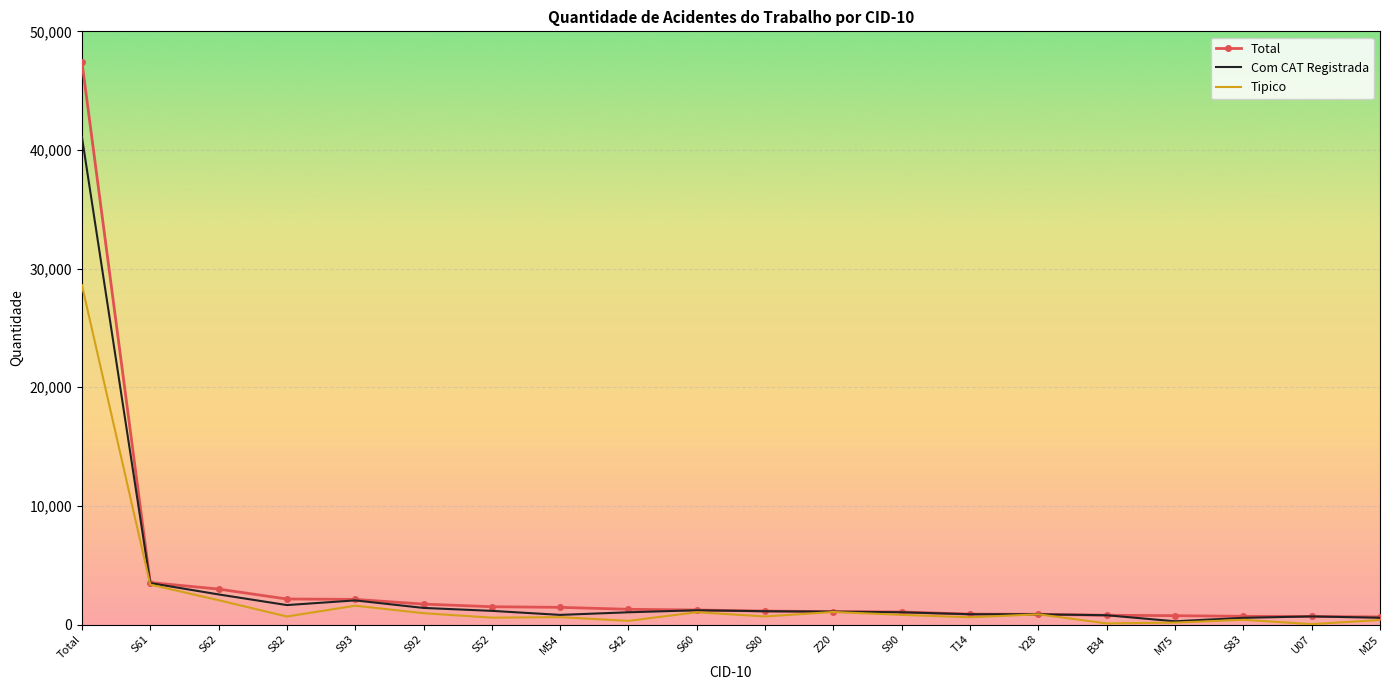

Which series has the widest spread of values?

Total